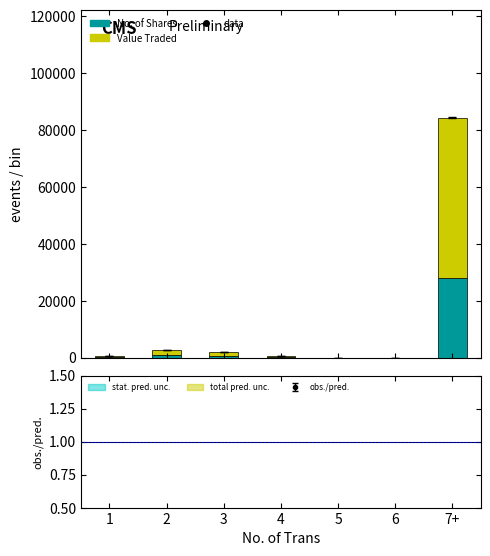

Reading left to right, list all the values displayed in this chart.

No. of Shares: 1=159	2=861	3=660	4=143	5=0	6=0	7+=28034
Value Traded: 1=326	2=1824	3=1430	4=290	5=0	6=0	7+=56341